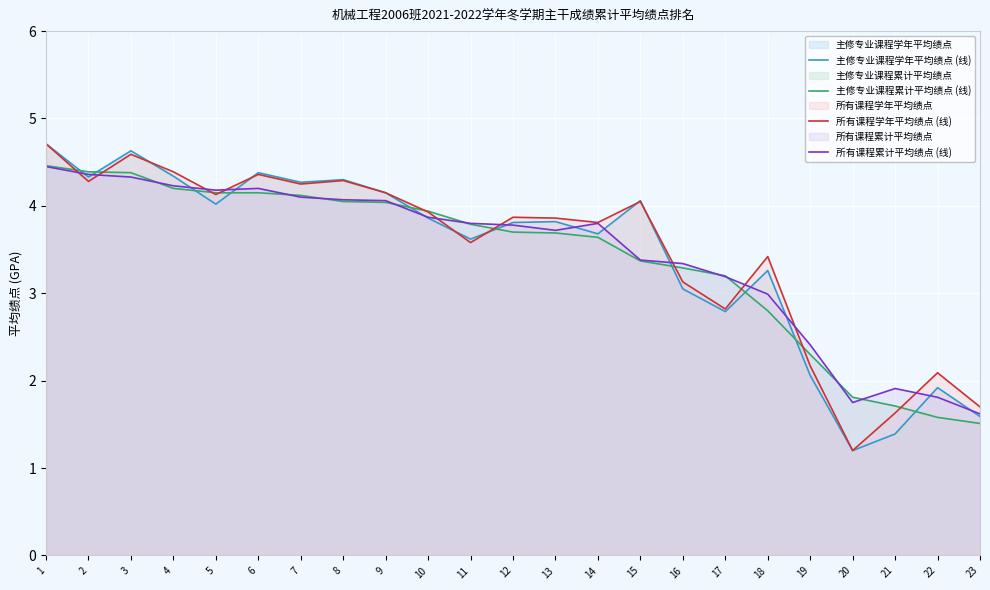

Which series ends up on top after the final intersection of 主修专业课程学年平均绩点 (线) and 所有课程学年平均绩点 (线)?

所有课程学年平均绩点 (线)